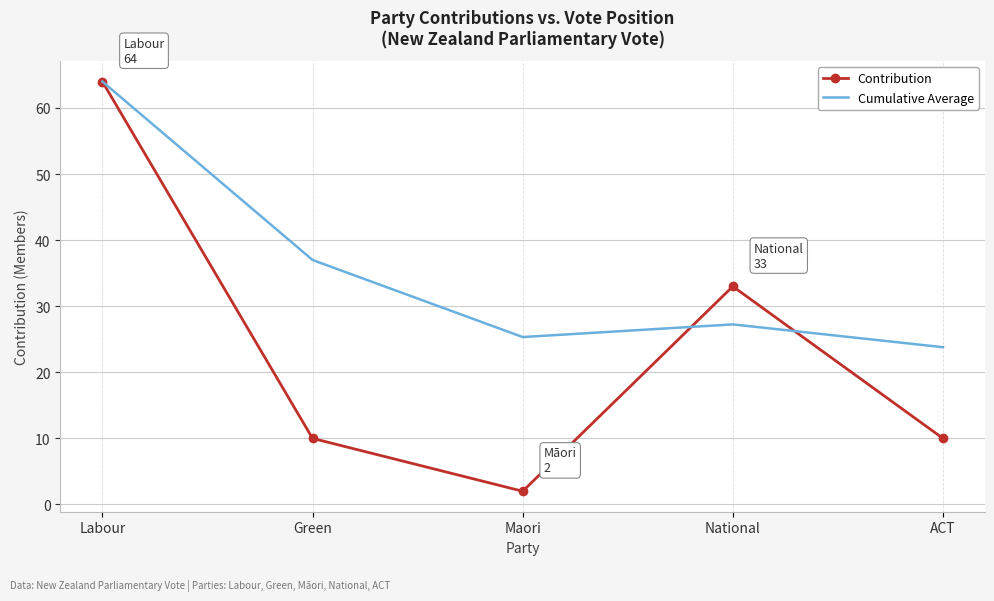

Which series has the widest spread of values?

Contribution